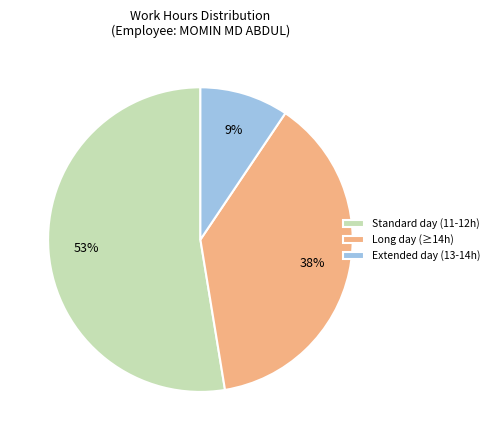

To the nearest percent, what percentage of the pie is Long day (≥14h)?

38%